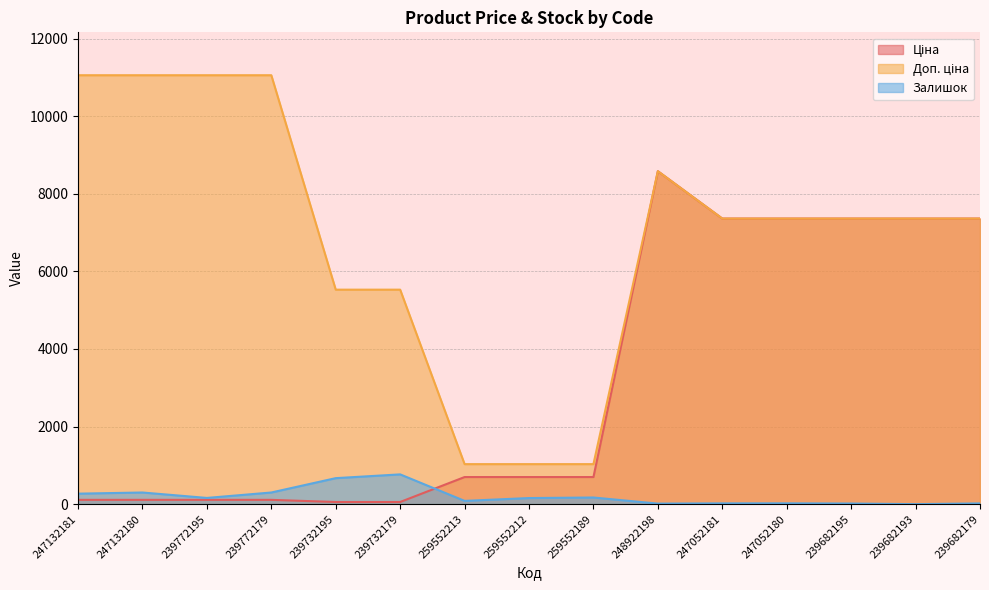

What is the total value across all series at 247132180?

11465.5